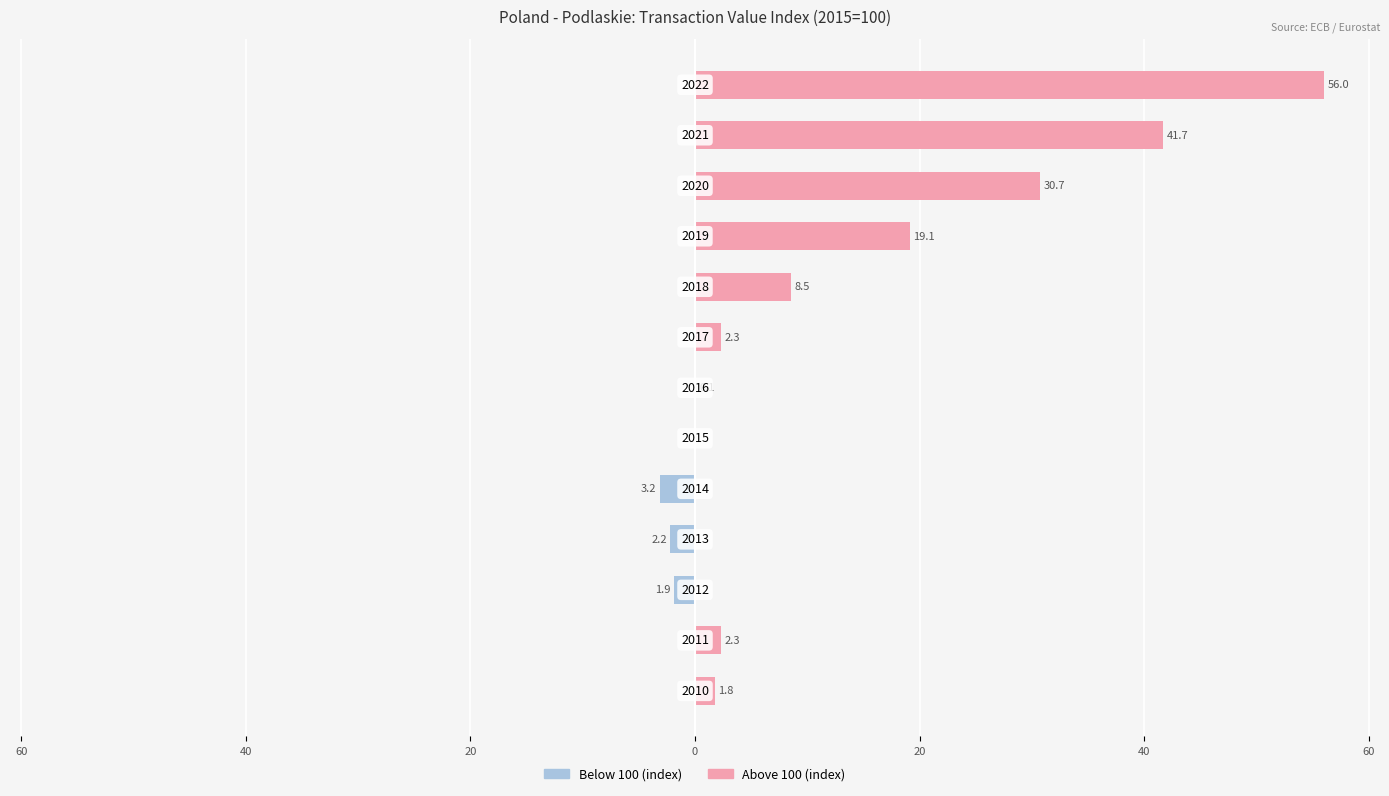

What is the difference between the second highest and second lowest values in the Above 100 series?

41.7